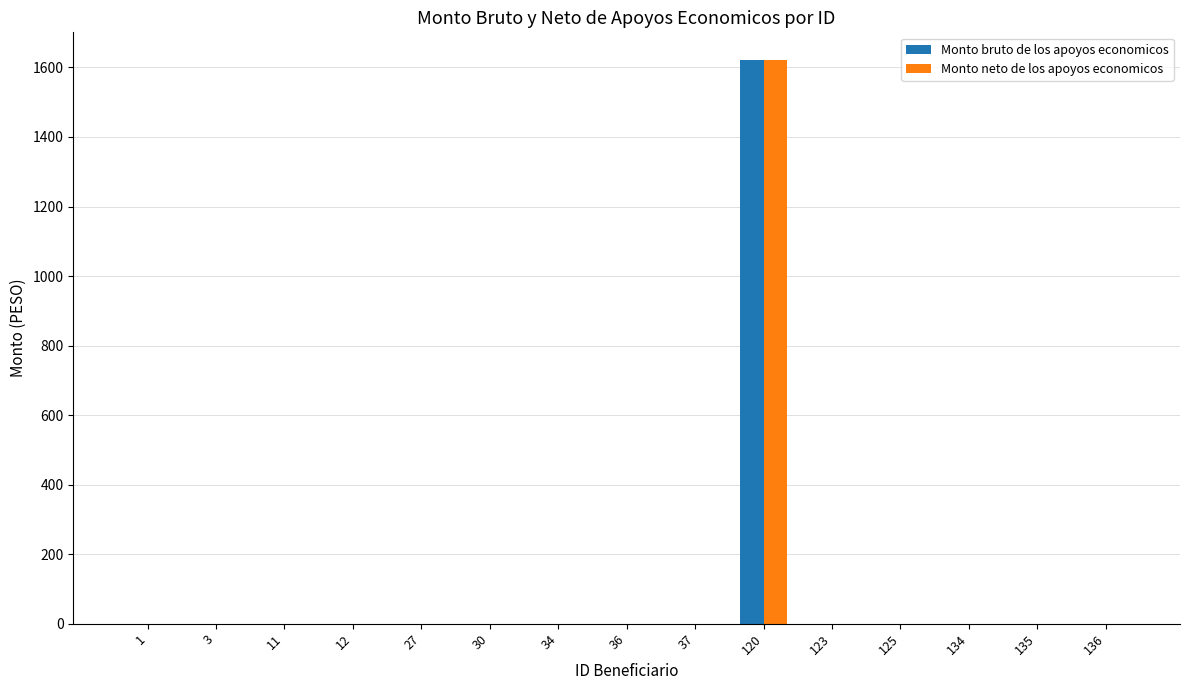

What are all the series names shown in the legend?

Monto bruto de los apoyos economicos, Monto neto de los apoyos economicos